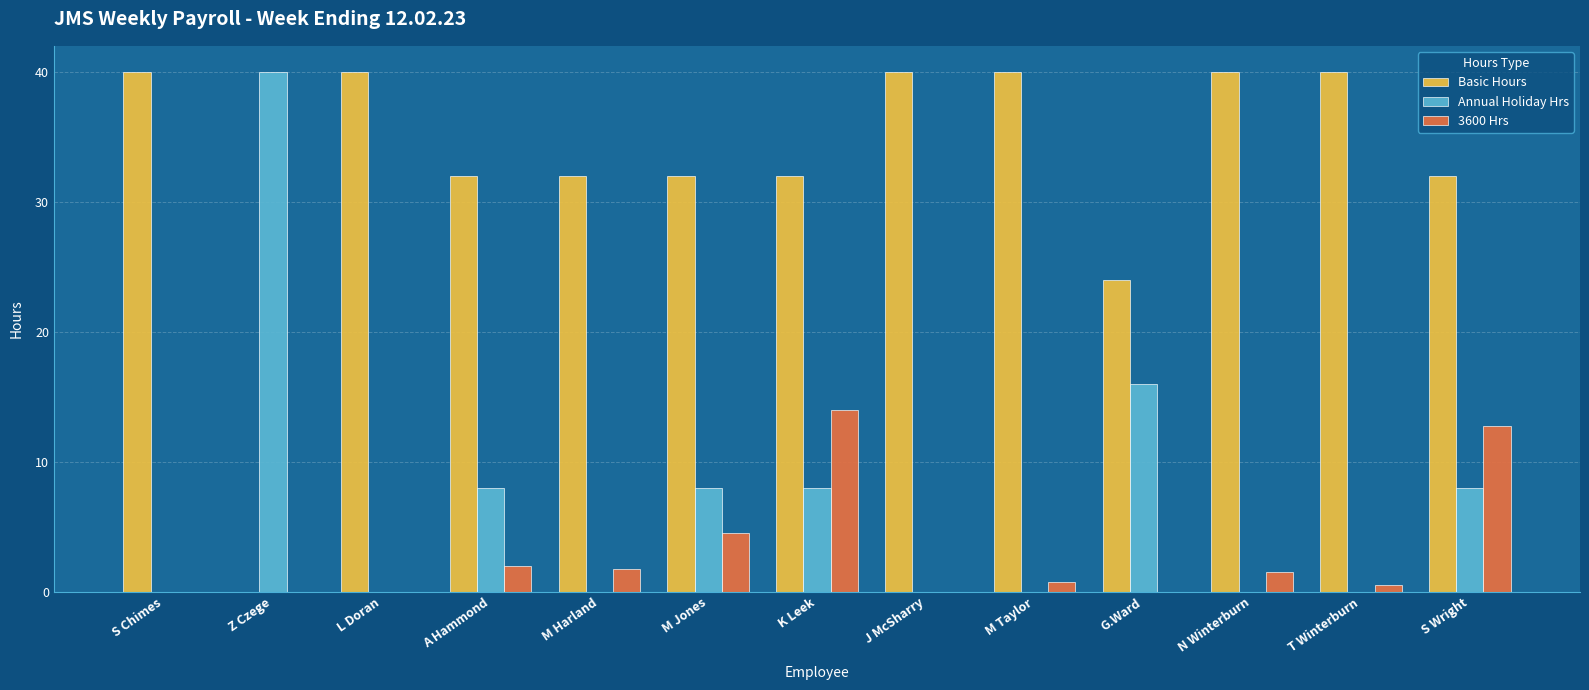

The Basic Hours series shows 63.4 at J McSharry. True or false?

False